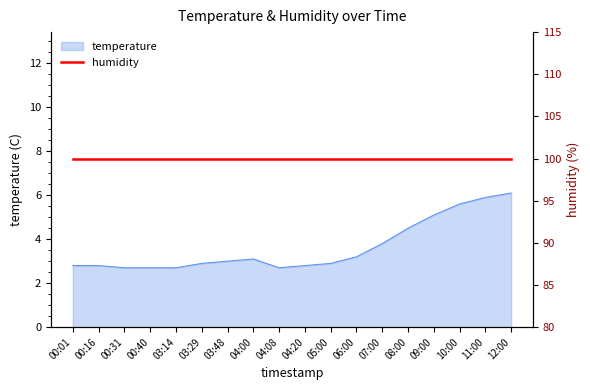

Rank the categories by value from lowest to highest.

00:31, 00:40, 03:14, 04:08, 00:01, 00:16, 04:20, 03:29, 05:00, 03:48, 04:00, 06:00, 07:00, 08:00, 09:00, 10:00, 11:00, 12:00